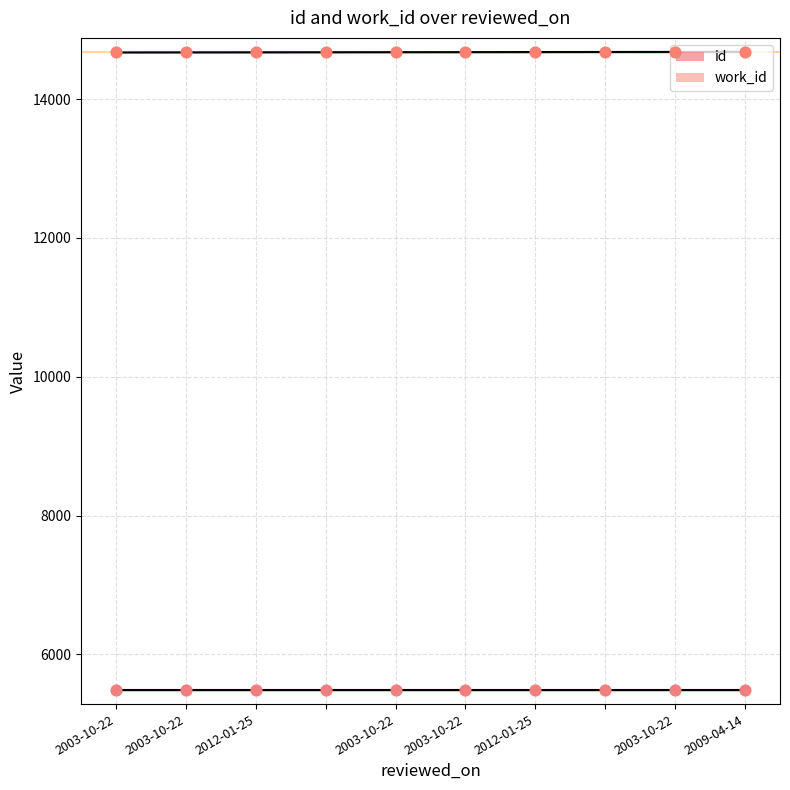

Approximately how many times larger is the value at 2003-10-22 compared to 2003-10-22?

1.0